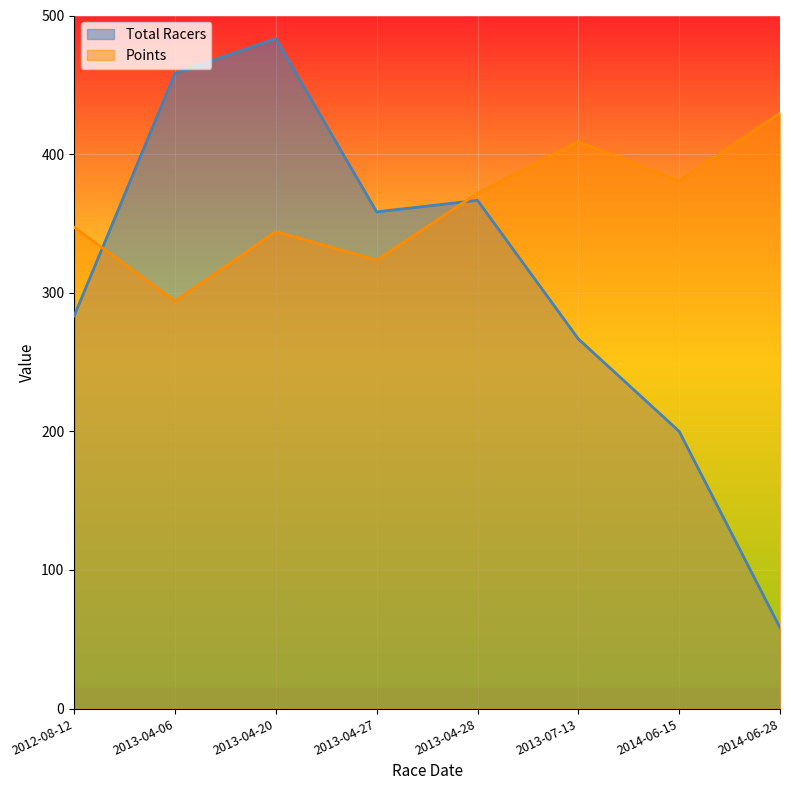

True or false: Total Racers has a value of 266.7 at 2013-07-13.

True